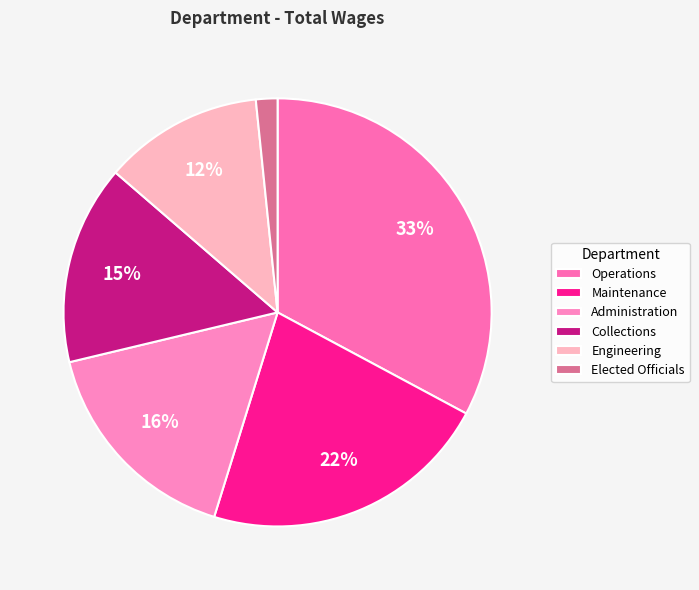

Does Collections represent more than half of the total?

No